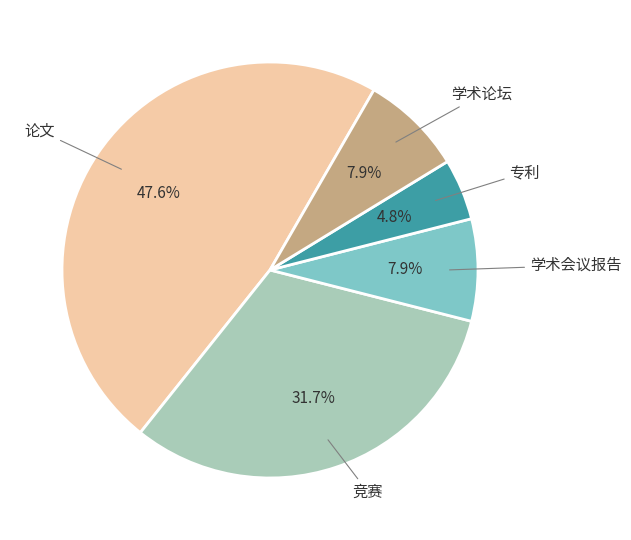

Does any single category account for the majority?

No